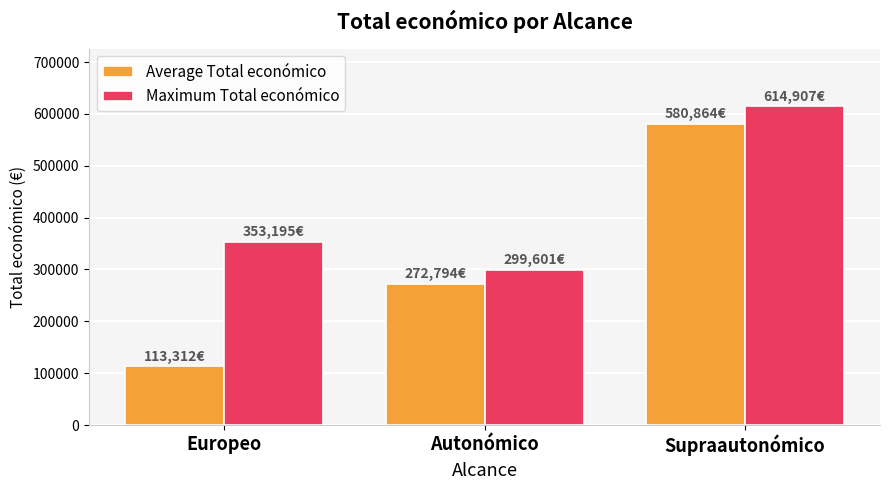

What is the label of the 1st bar from the left?

Europeo